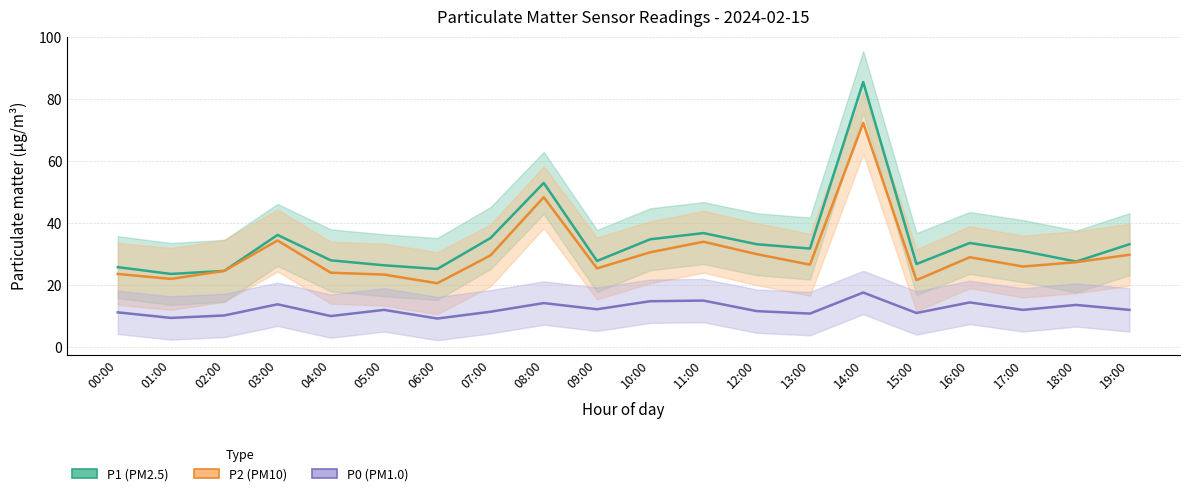

True or false: P2 and P1 intersect in this chart.

False